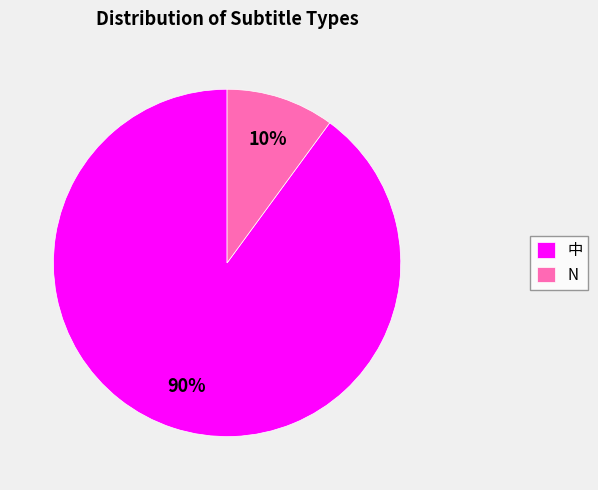

What is the smallest slice in the pie chart?

N